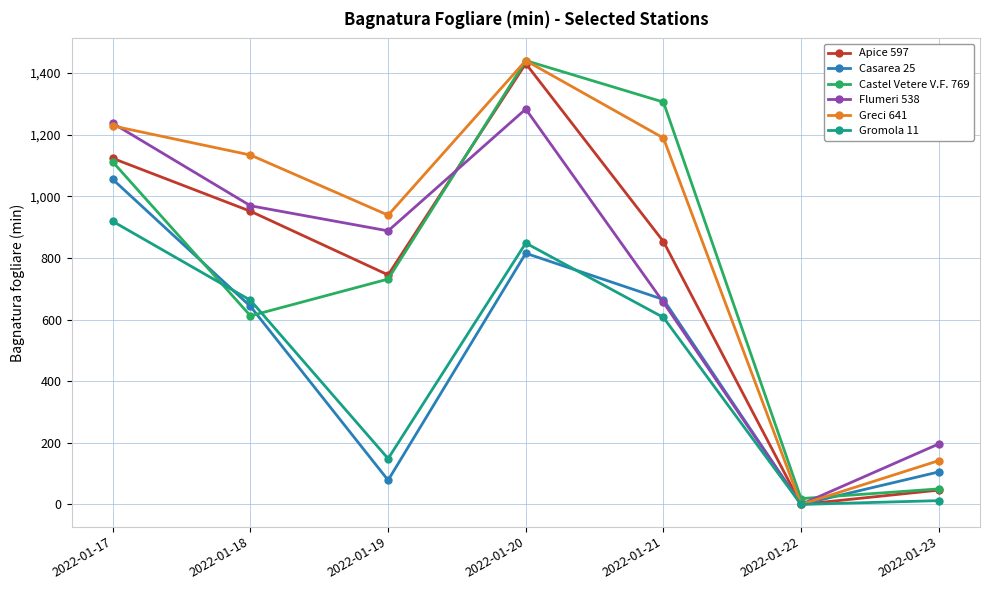

Reading right to left, extract all data points from this chart.

Apice 597: 2022-01-23=46.5	2022-01-22=0.0	2022-01-21=853.0	2022-01-20=1430.4	2022-01-19=744.7	2022-01-18=951.2	2022-01-17=1122.8
Casarea 25: 2022-01-23=105.5	2022-01-22=0.0	2022-01-21=664.9	2022-01-20=814.9	2022-01-19=78.7	2022-01-18=642.5	2022-01-17=1054.5
Castel Vetere V.F. 769: 2022-01-23=50.4	2022-01-22=19.0	2022-01-21=1305.4	2022-01-20=1440.0	2022-01-19=731.2	2022-01-18=611.9	2022-01-17=1111.1
Flumeri 538: 2022-01-23=196.3	2022-01-22=0.0	2022-01-21=655.7	2022-01-20=1282.8	2022-01-19=887.6	2022-01-18=969.0	2022-01-17=1236.5
Greci 641: 2022-01-23=142.1	2022-01-22=0.0	2022-01-21=1188.9	2022-01-20=1440.0	2022-01-19=938.5	2022-01-18=1133.6	2022-01-17=1228.0
Gromola 11: 2022-01-23=12.4	2022-01-22=0.0	2022-01-21=606.7	2022-01-20=848.0	2022-01-19=148.7	2022-01-18=662.4	2022-01-17=918.3